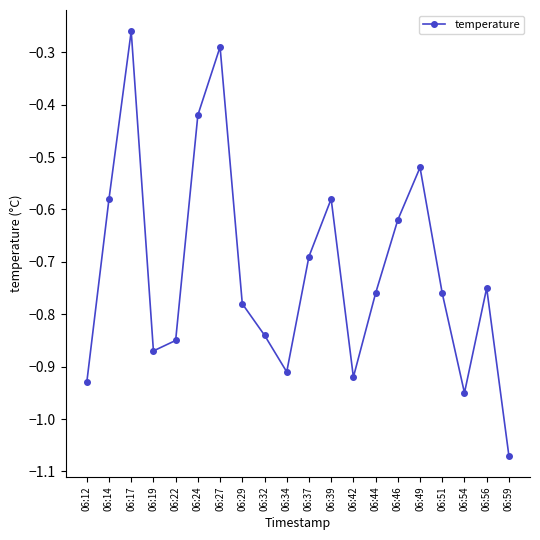

How many points are lower than both their immediate neighbors (excluding endpoints)?

4